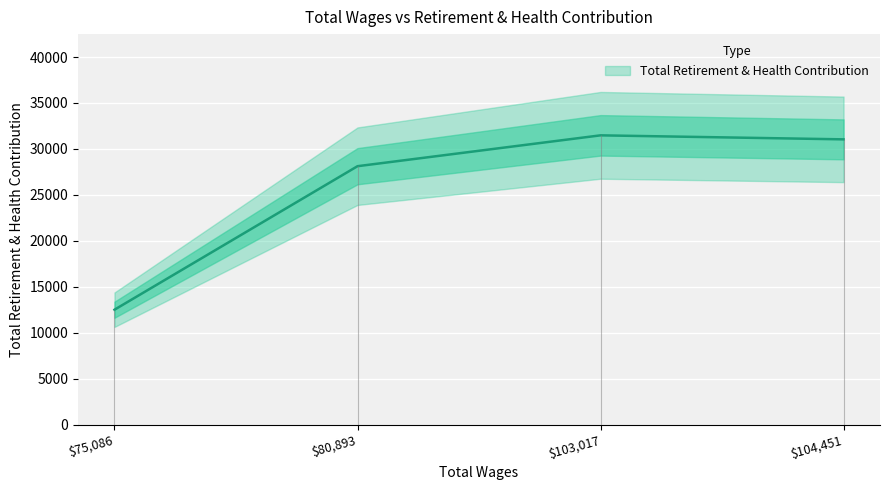

Count the number of data series in this chart.

1